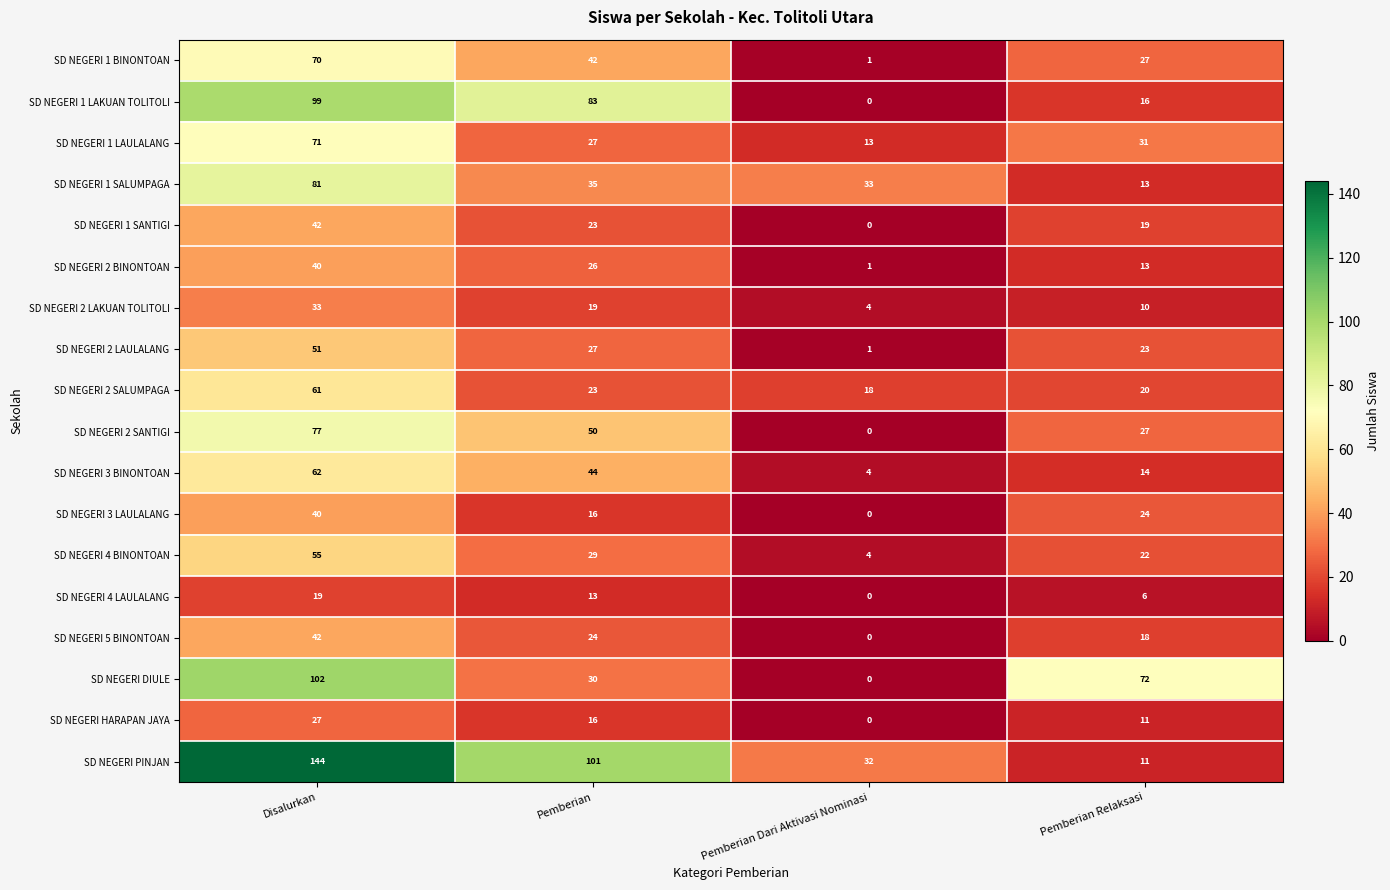

How many distinct data groups are displayed?

18